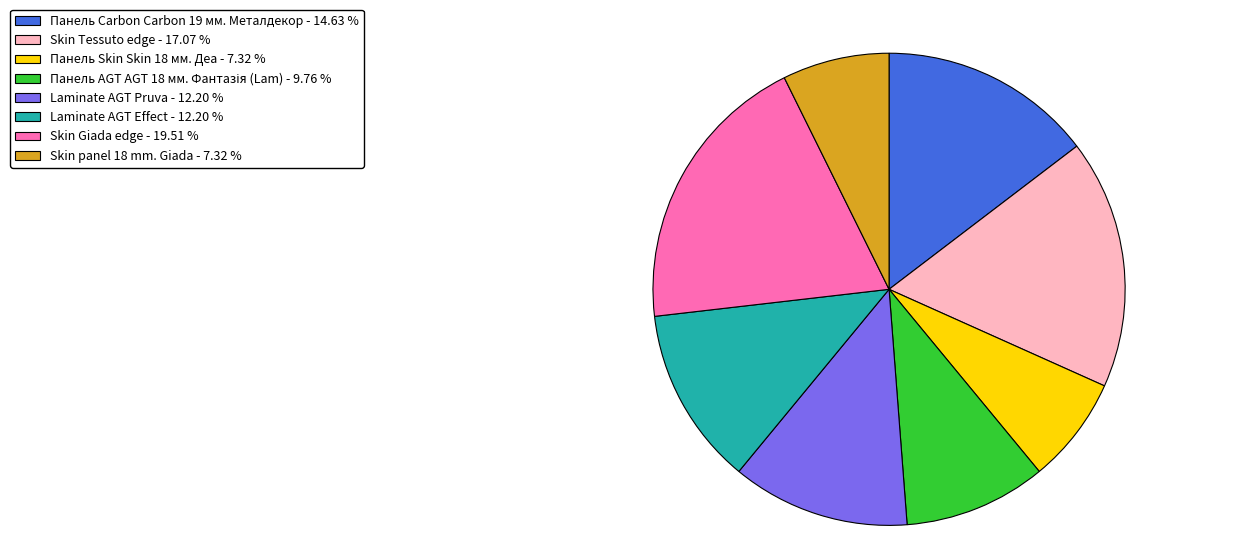

What is the ratio of the value at Панель Skin Skin 18 мм. Деа - 7.32 % to the value at Панель Carbon Carbon 19 мм. Металдекор - 14.63 %?

0.5